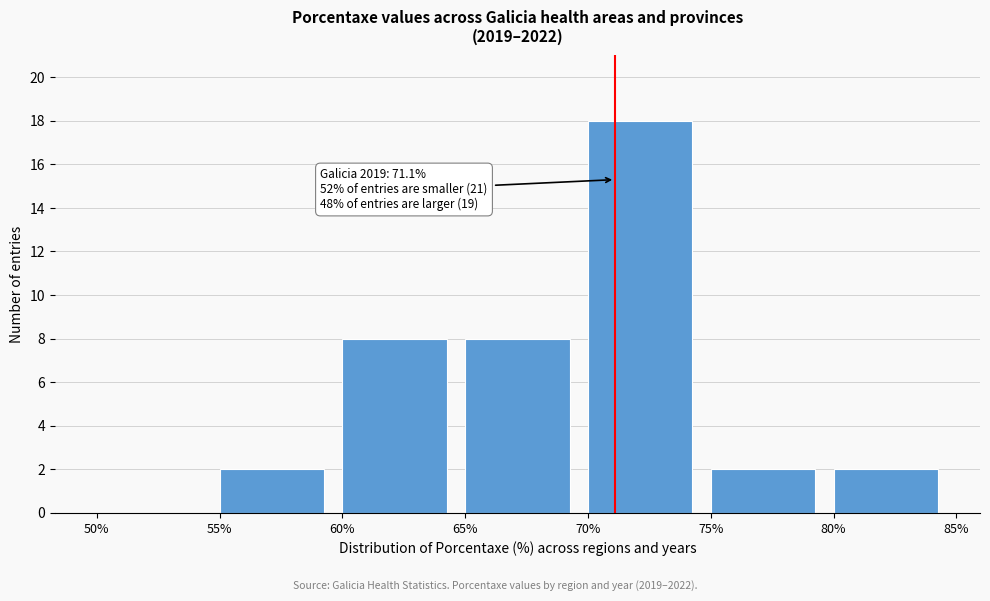

Over which range of the x-axis is the bar tallest?

70% to 75%